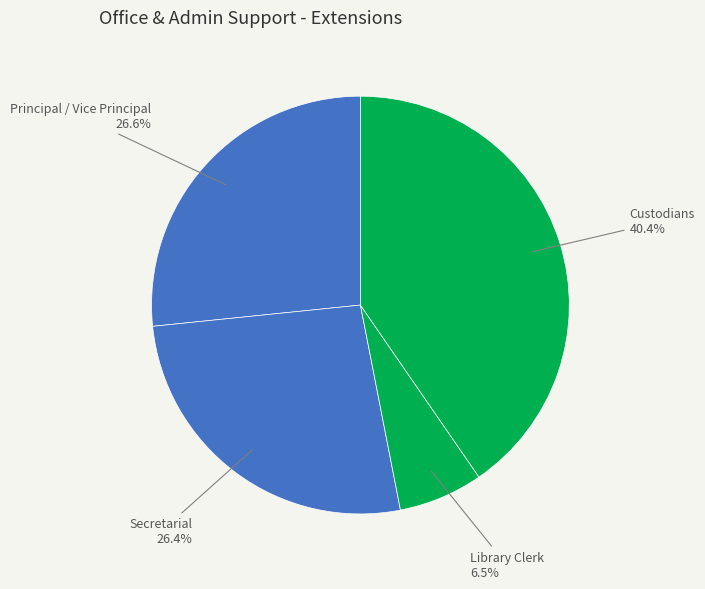

How many slices are in this pie chart?

4